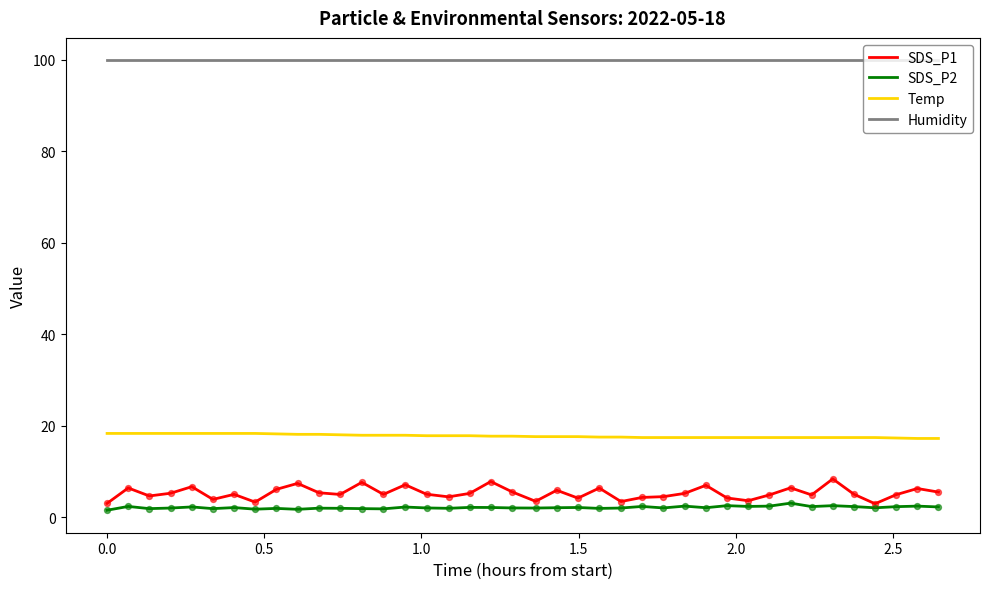

Which series has the widest spread of values?

SDS_P1